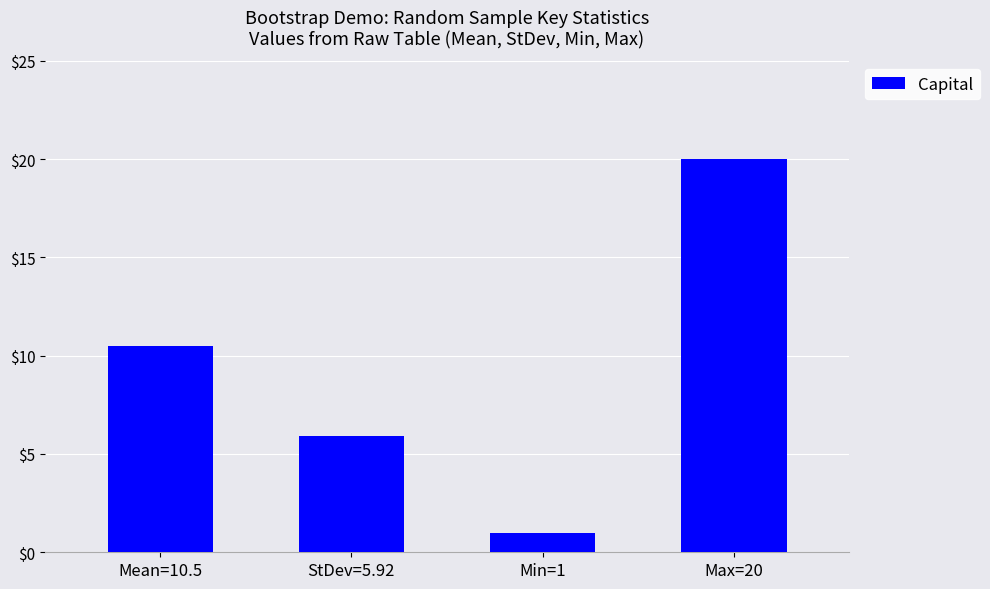

Is it true that the value at Mean=10.5 is 4.4?

False